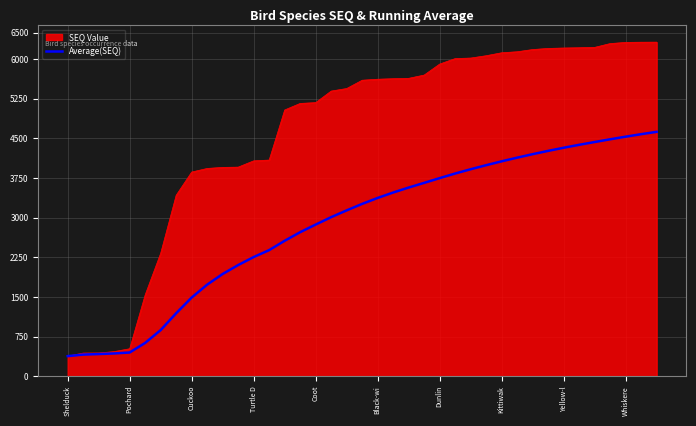

Which series has the widest spread of values?

SEQ Value